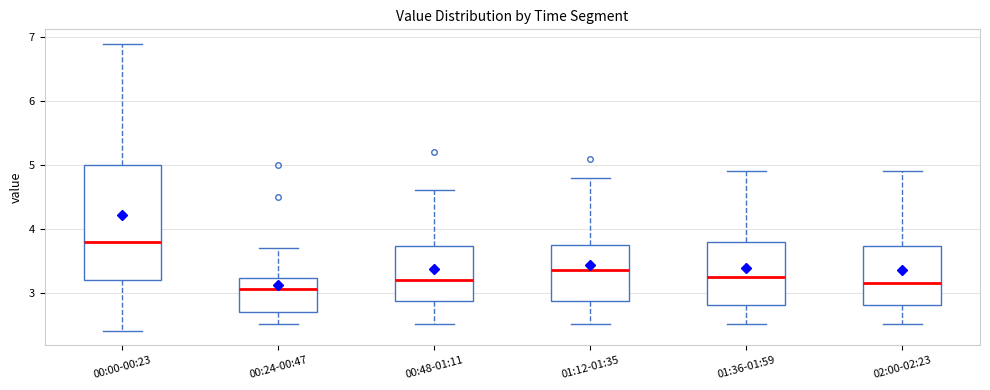

Reading left to right, read every box against the y-axis: the position of its median line, the range the box covers, and the ends of its whiskers. The values are not printed on the chart, so give them approximately, as read against the axis.

00:00-00:23: median 3.8, box 3.2 to 5.0, whiskers 2.4 to 6.9
00:24-00:47: median 3.1, box 2.7 to 3.2, whiskers 2.5 to 3.7
00:48-01:11: median 3.2, box 2.9 to 3.7, whiskers 2.5 to 4.6
01:12-01:35: median 3.4, box 2.9 to 3.8, whiskers 2.5 to 4.8
01:36-01:59: median 3.3, box 2.8 to 3.8, whiskers 2.5 to 4.9
02:00-02:23: median 3.2, box 2.8 to 3.7, whiskers 2.5 to 4.9